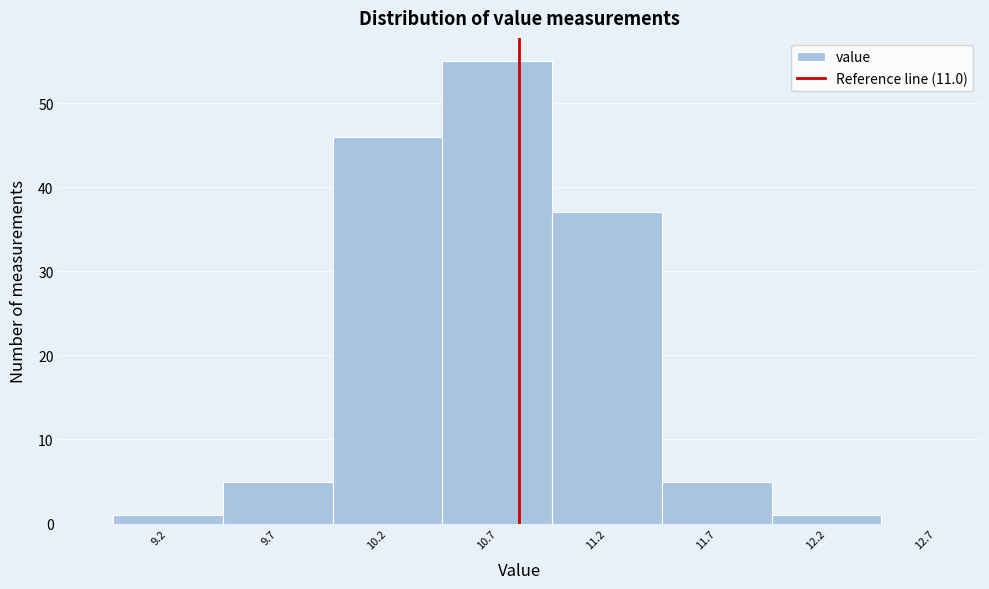

Reading left to right, list all the values displayed in this chart.

9.2=1	9.7=5	10.2=46	10.7=55	11.2=37	11.7=5	12.2=1	12.7=0